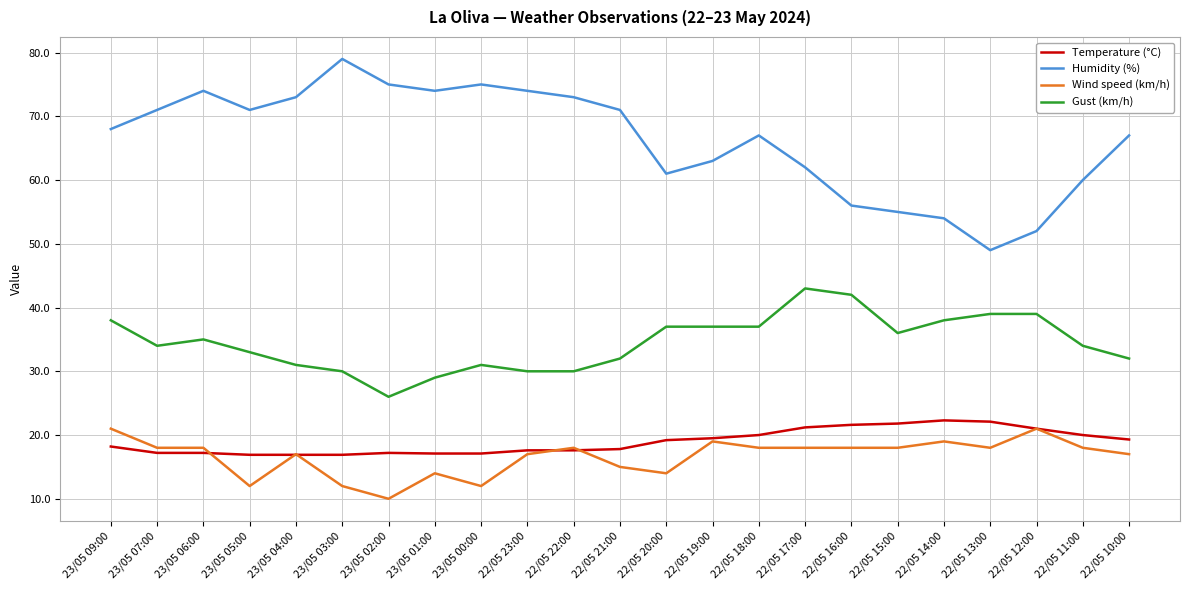

What is the maximum value shown in the chart?

79.0